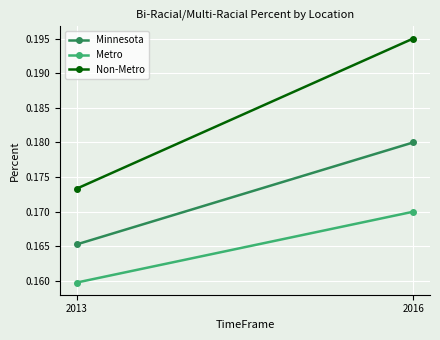

Reading right to left, list all the values displayed in this chart.

Minnesota: 2016=0.2	2013=0.2
Metro: 2016=0.2	2013=0.2
Non-Metro: 2016=0.2	2013=0.2